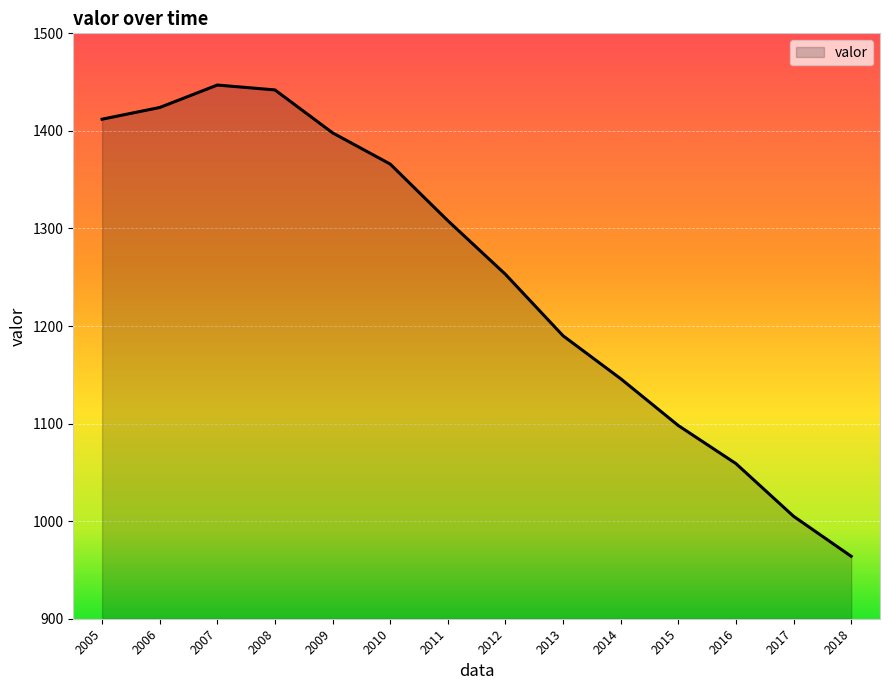

The value at 2018 is 964. True or false?

True